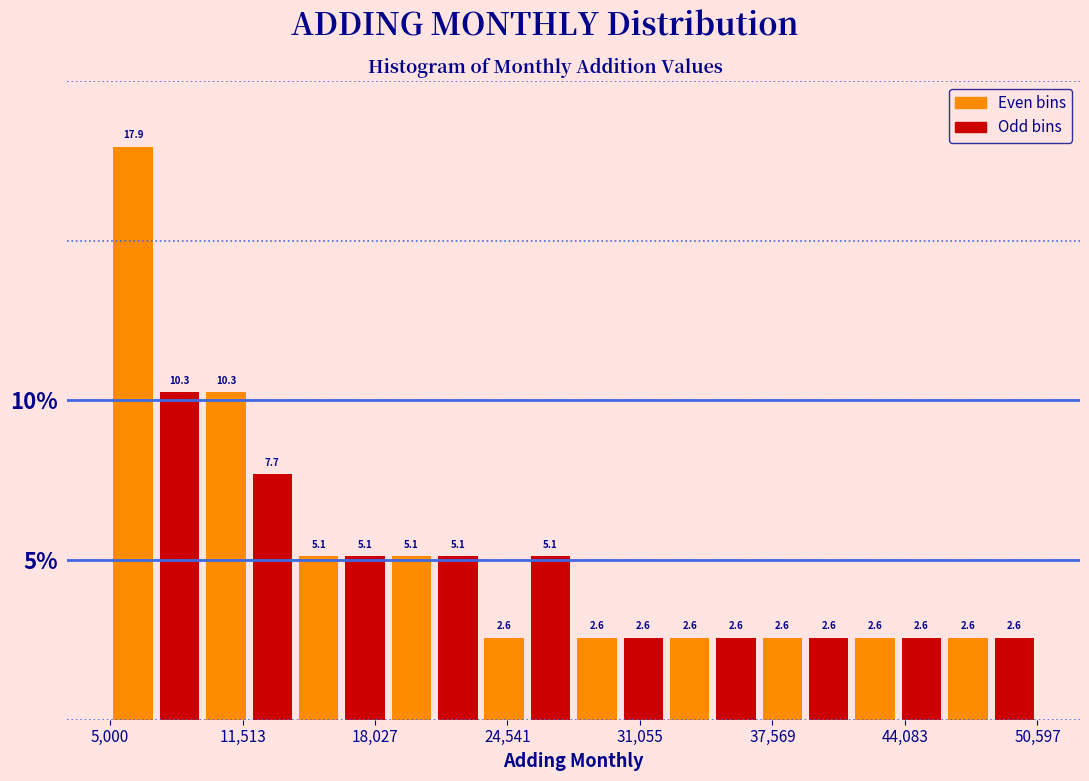

Around what value on the x-axis is the tallest bar? Give the approximate position of its centre, as read against the axis.

6000